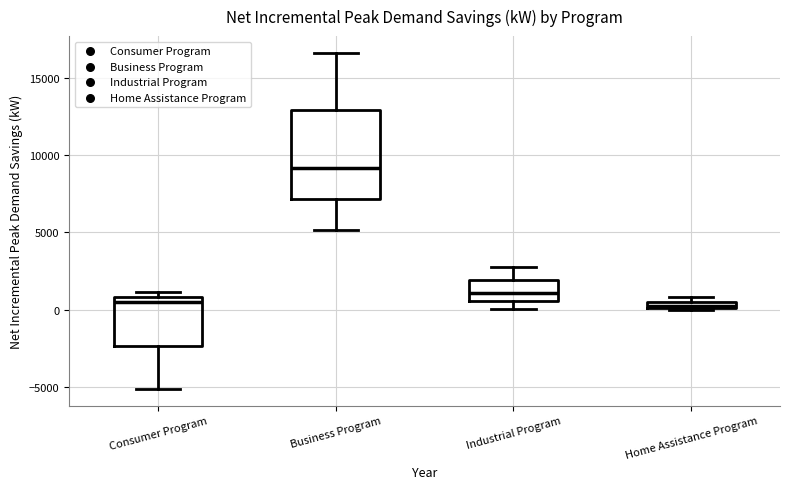

Comparing the boxes themselves (not the whiskers), which one is the tallest?

Business Program